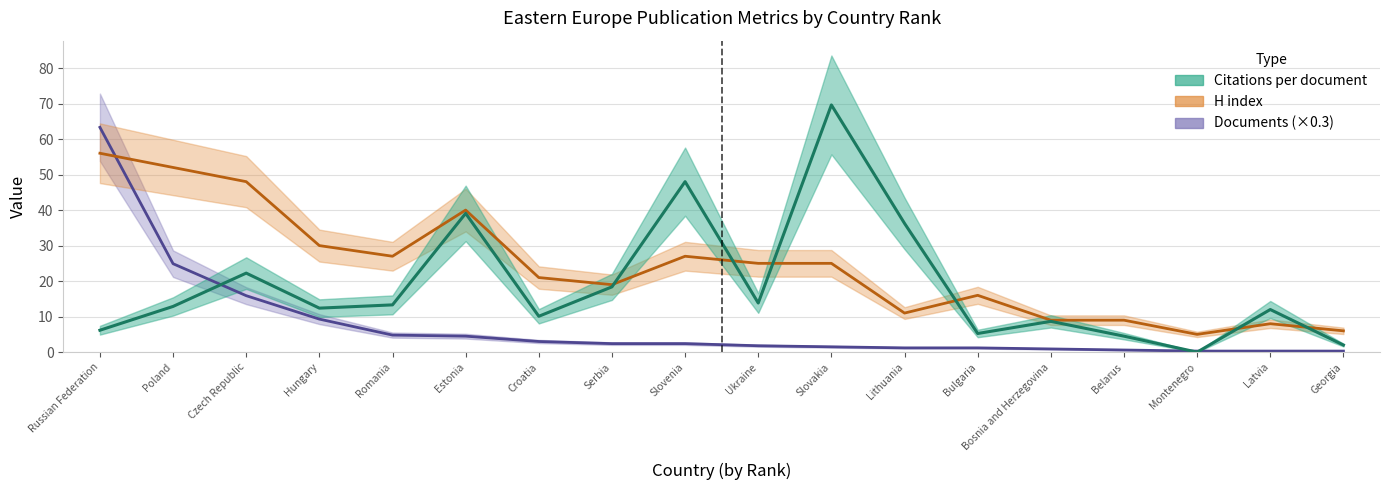

Where do Citations per document and Documents first cross each other?

Poland and Czech Republic